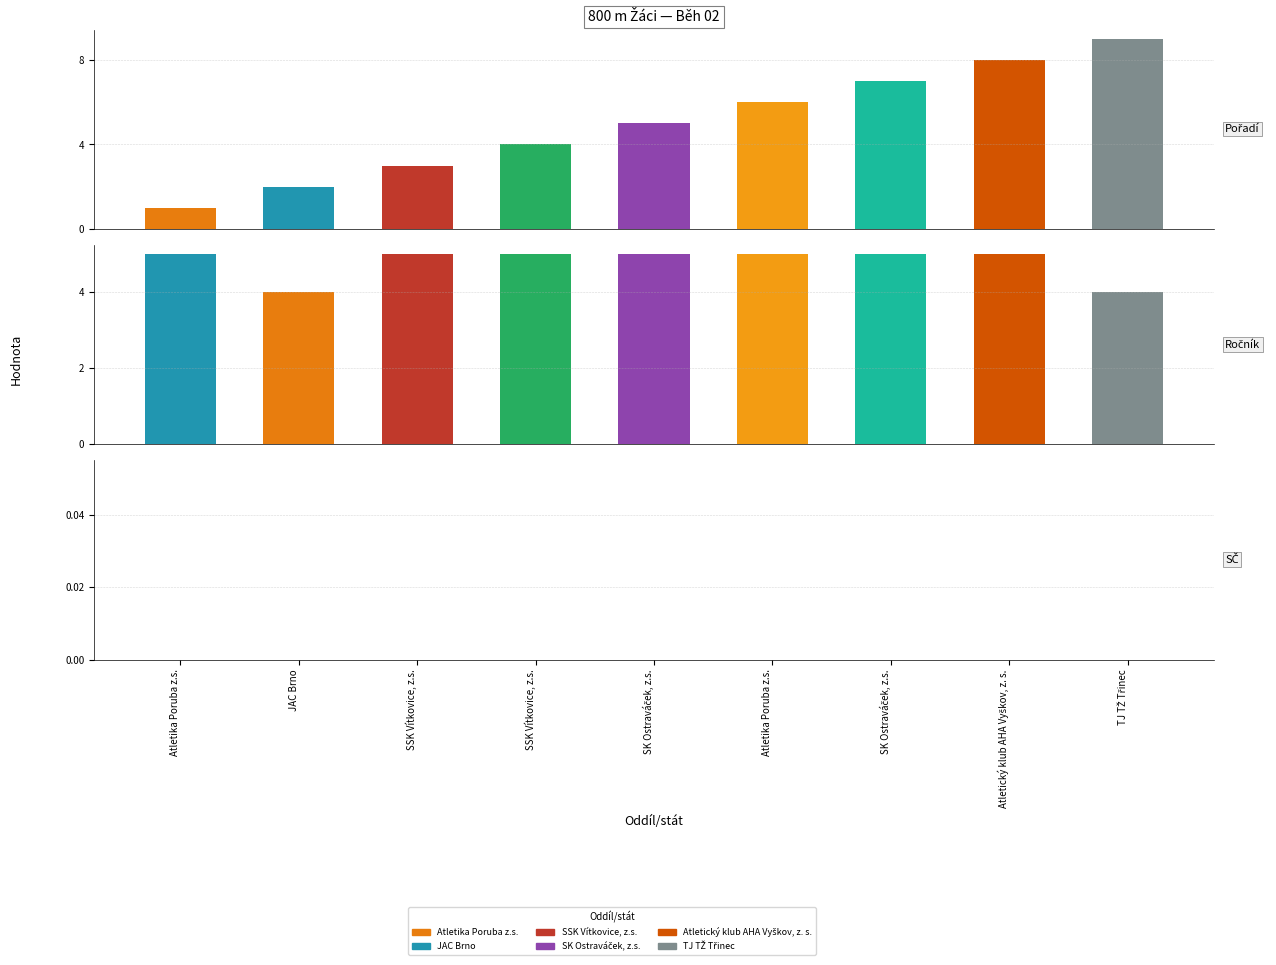

Rank the series at Atletika Poruba z.s. from lowest to highest value.

SČ, Pořadí, Ročník